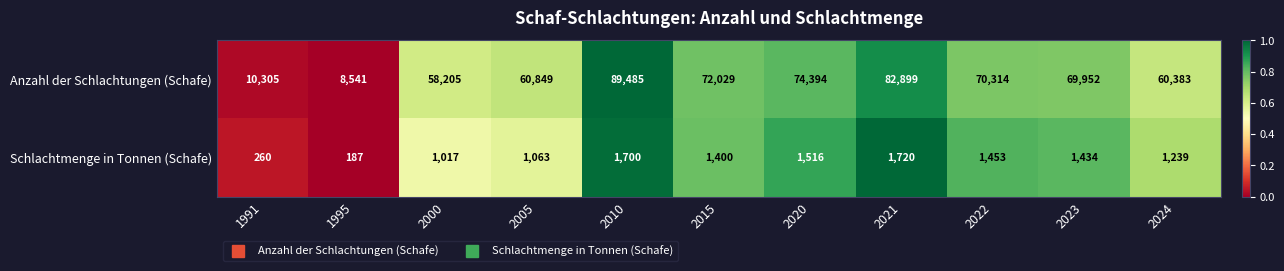

Which label corresponds to the largest value in the chart?

2010